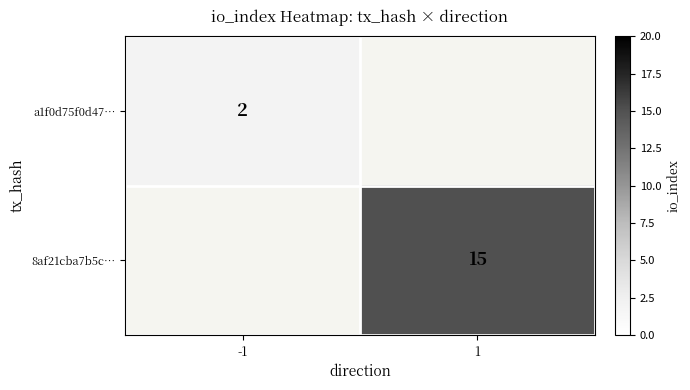

At how many categories does at least one series exceed 5?

1